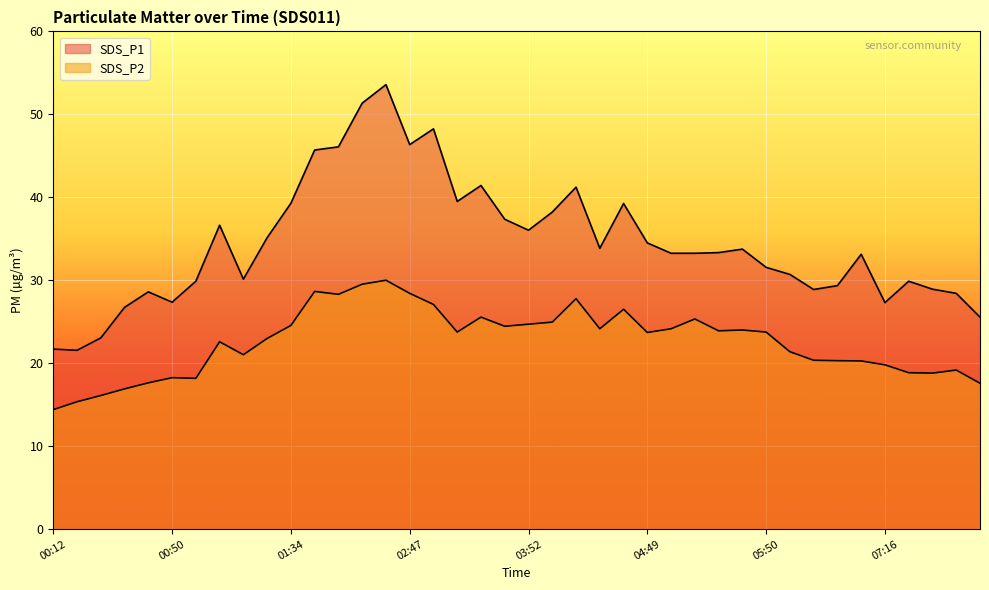

Read the SDS_P1 value at 03:00.

48.2